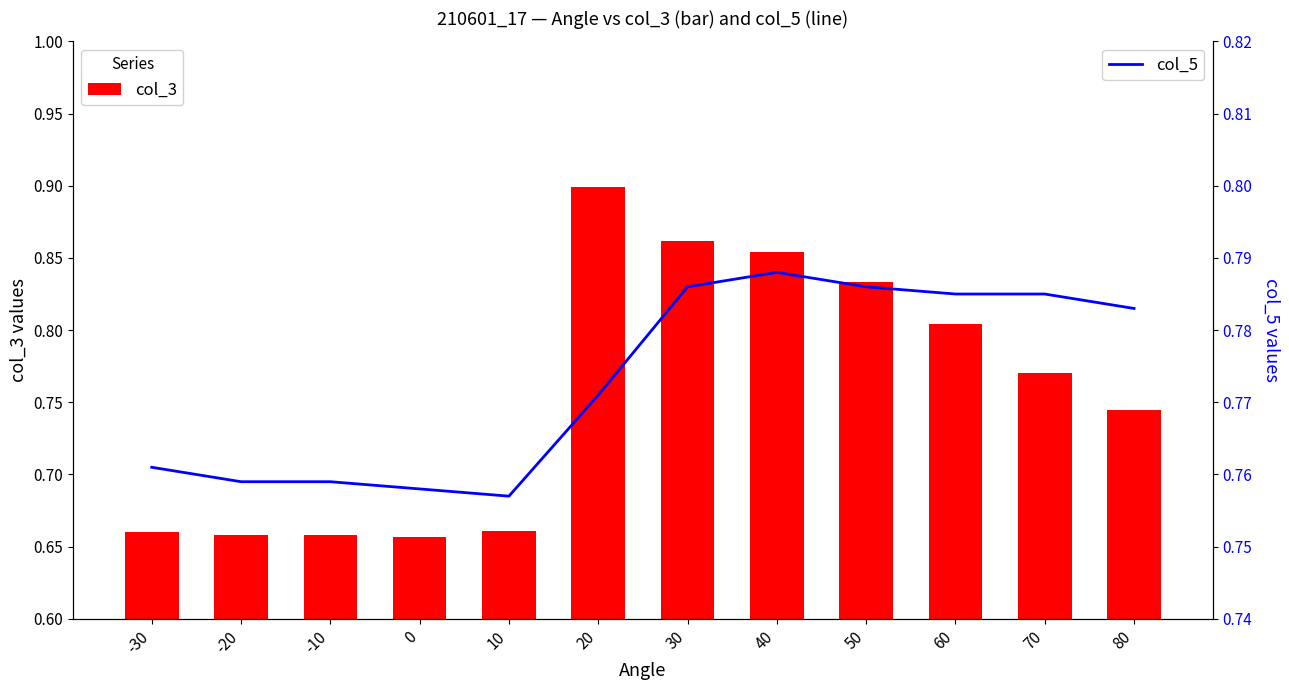

Is it true that col_5 equals 0.5 at 40?

False